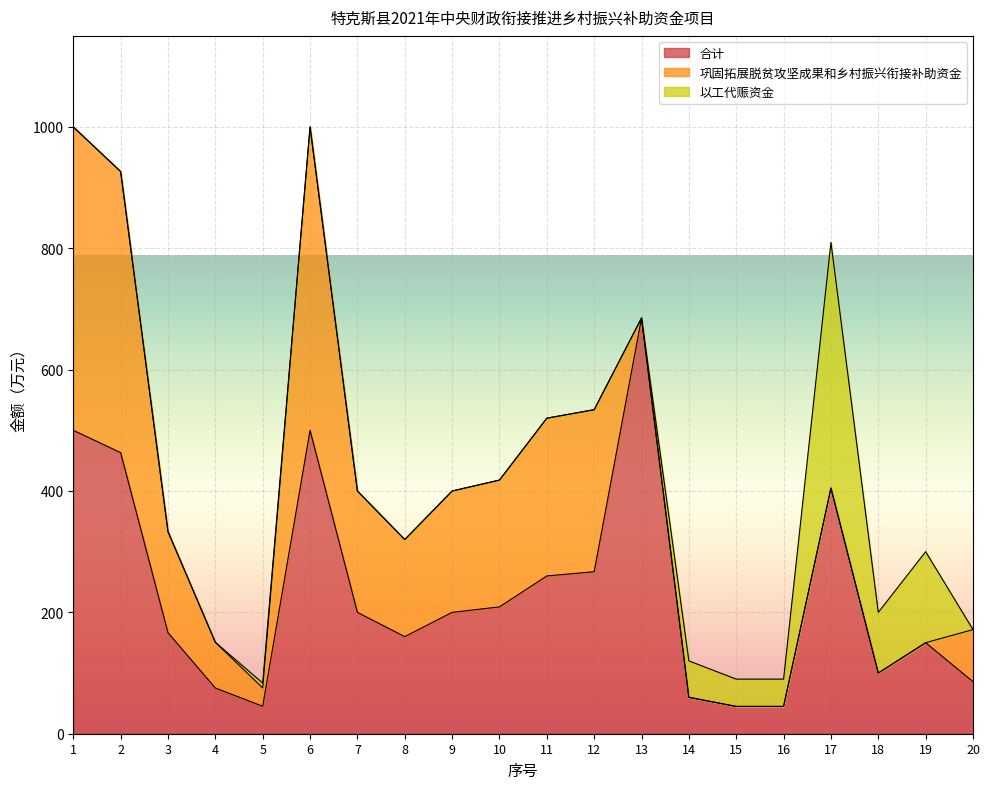

Which series has the largest total across all categories?

合计